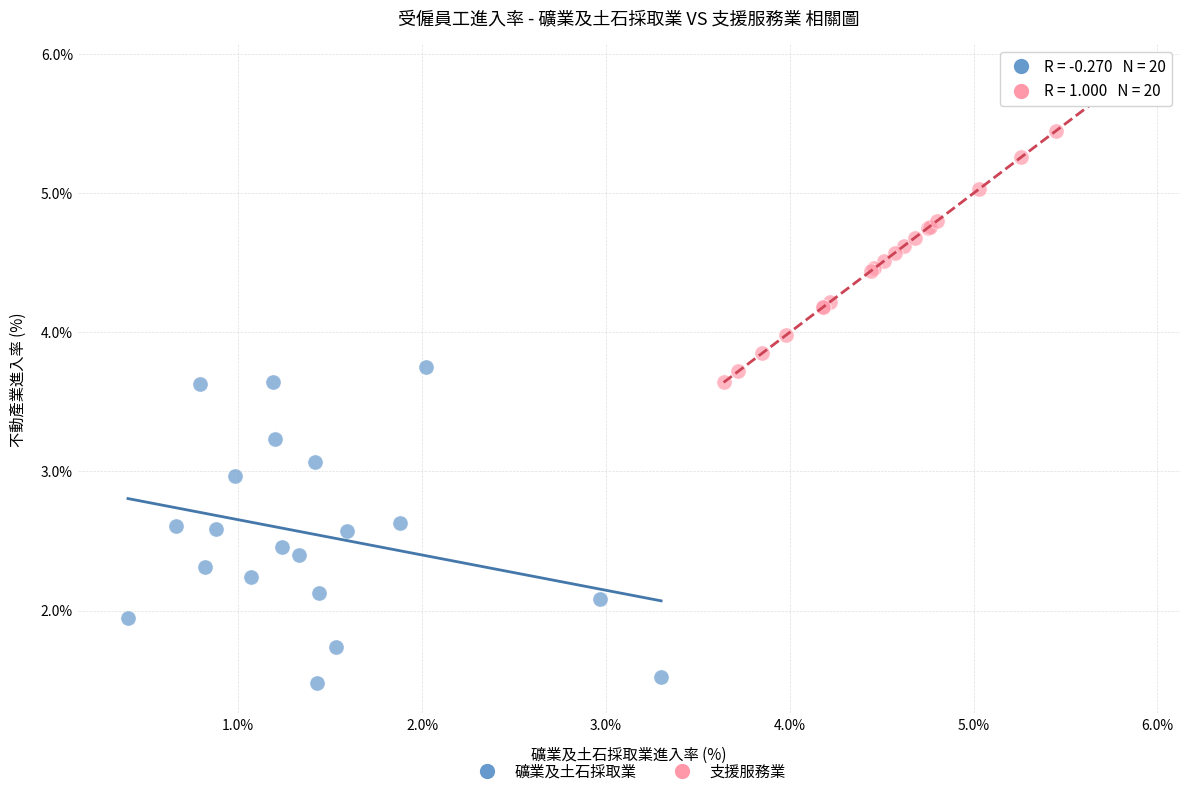

Which series reaches the maximum Y coordinate?

支援服務業